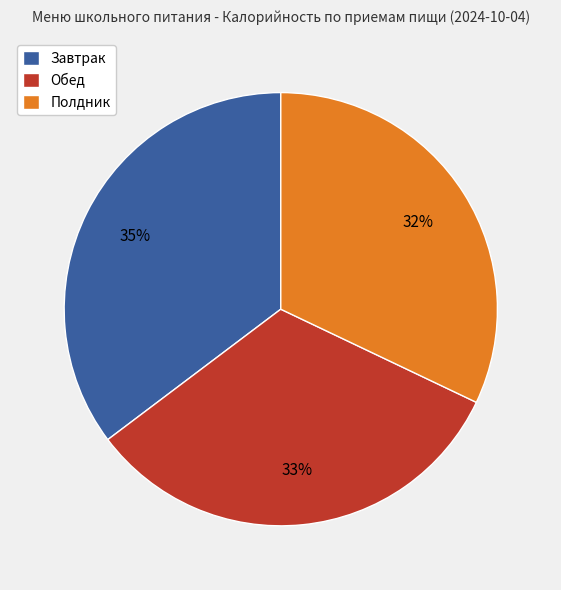

To the nearest percent, what is the difference between the largest and smallest slice percentages?

3%